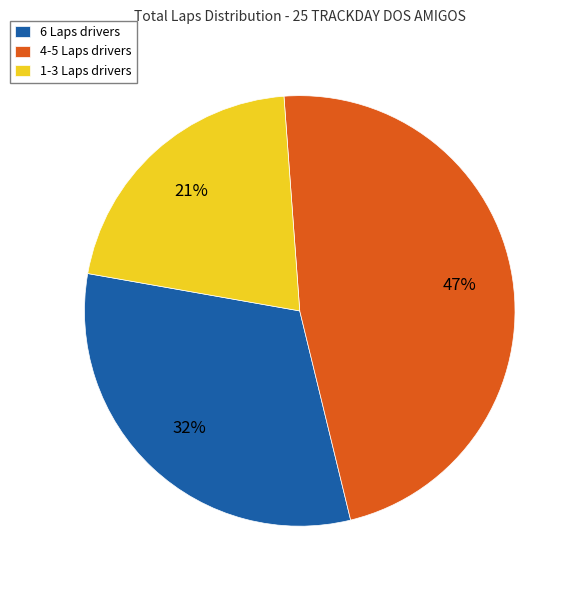

Rank the categories by value from lowest to highest.

1-3 Laps drivers, 6 Laps drivers, 4-5 Laps drivers